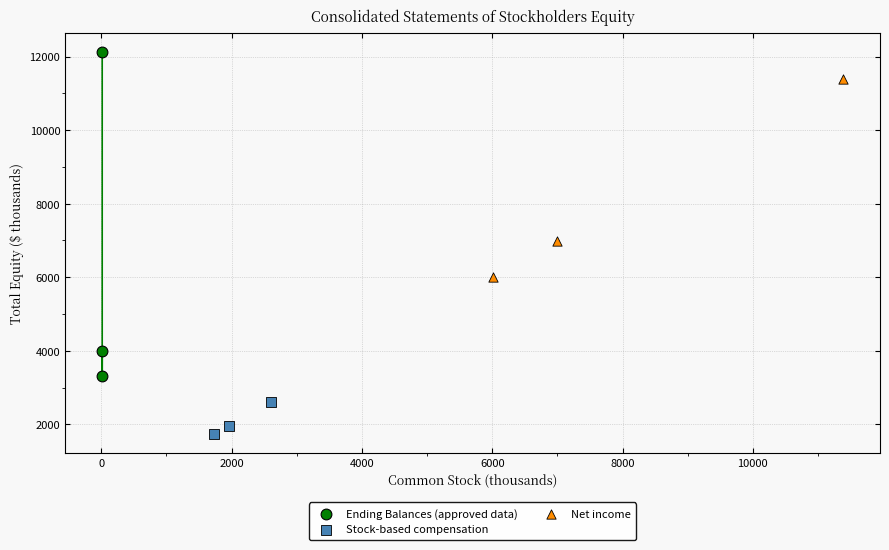

What are all the series names shown in the legend?

Ending Balances (approved data), Stock-based compensation, Net income